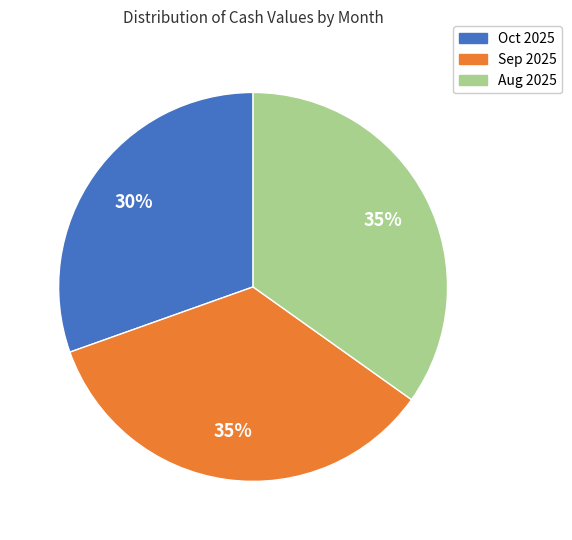

Is there any slice that represents more than half of the pie?

No